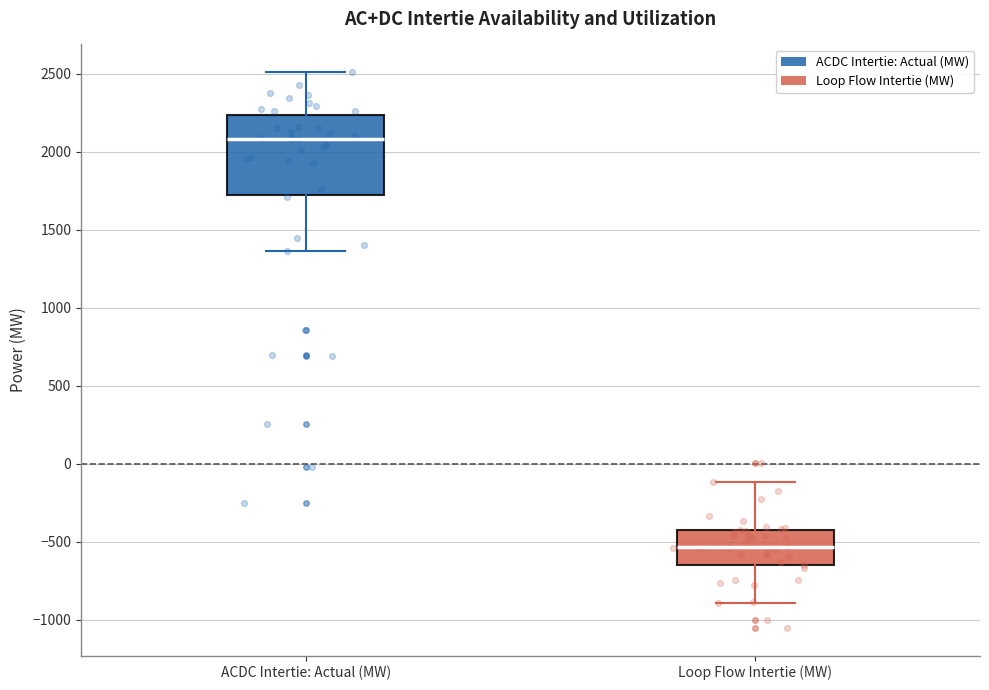

Where is the upper edge of the box for ACDC Intertie: Actual (MW) on the y-axis? The values are not printed on the chart, so give them approximately, as read against the axis.

2250